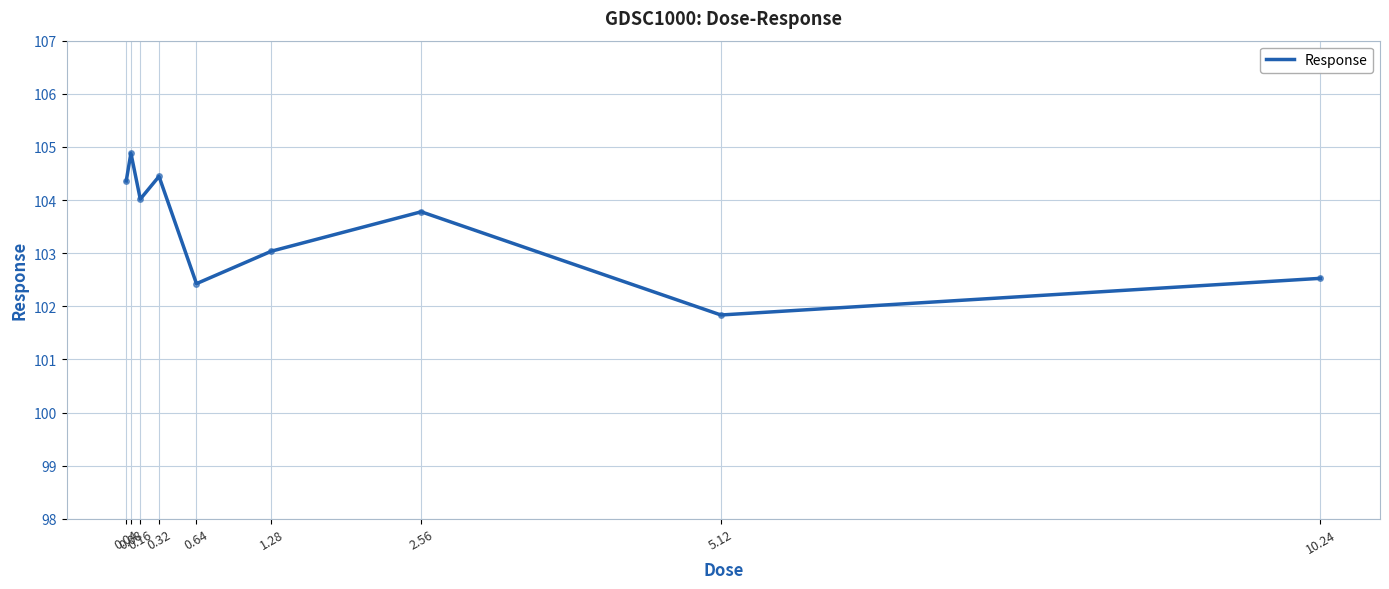

What is the change in value from 2.56 to 10.24?

-1.3